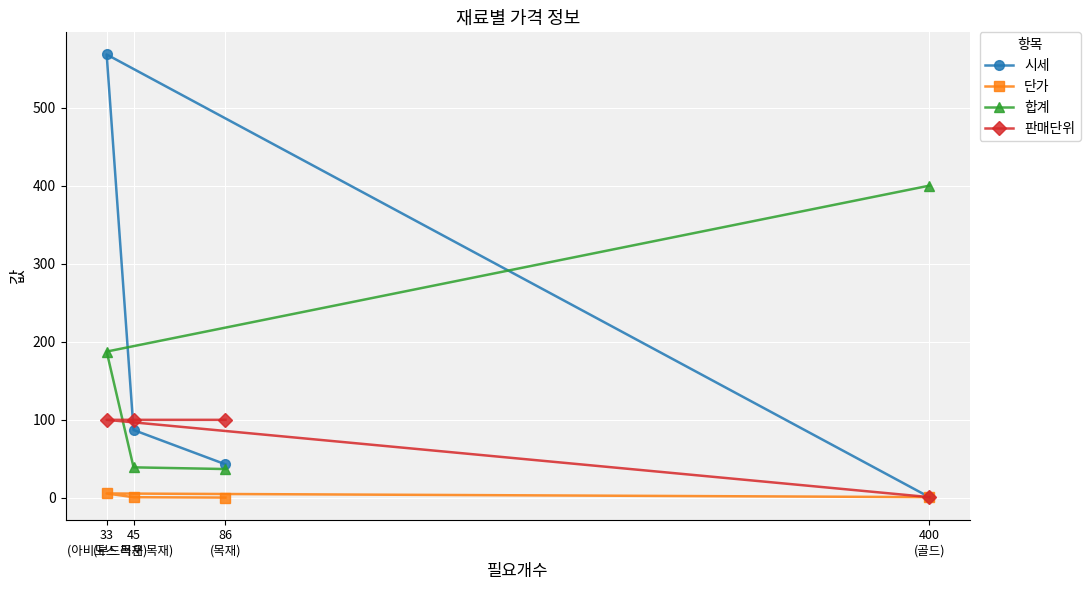

Which category has the highest value in the 합계 series?

400
(골드)